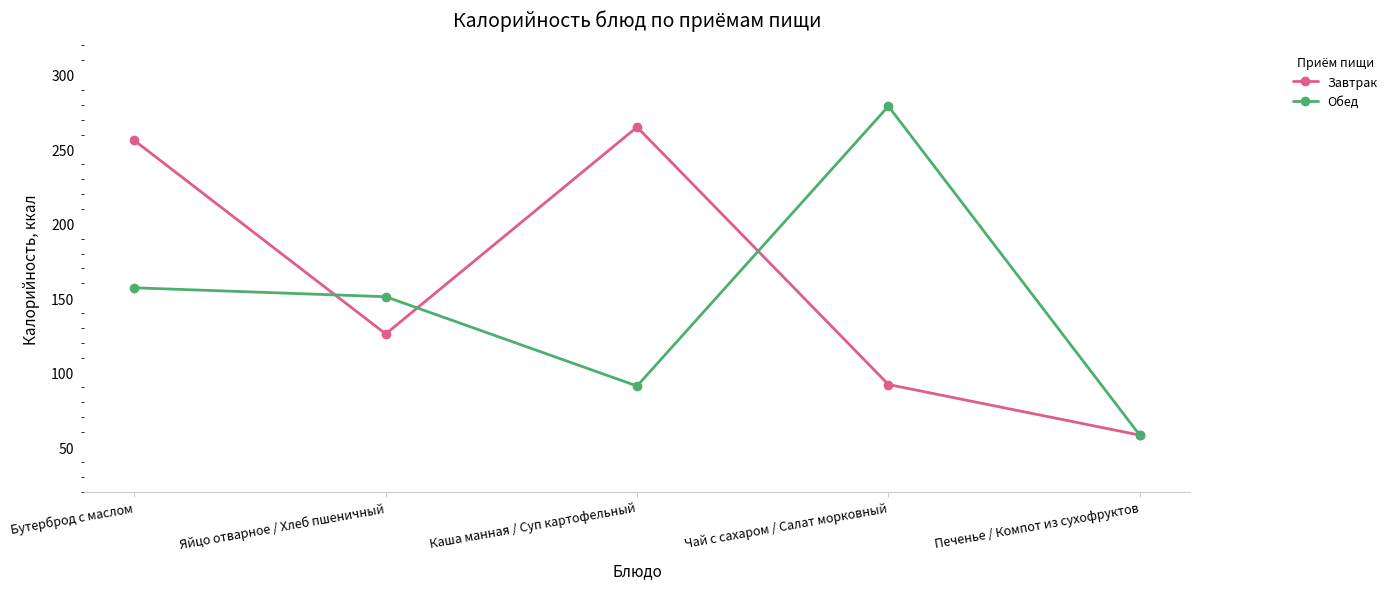

What are all the series names shown in the legend?

Завтрак, Обед